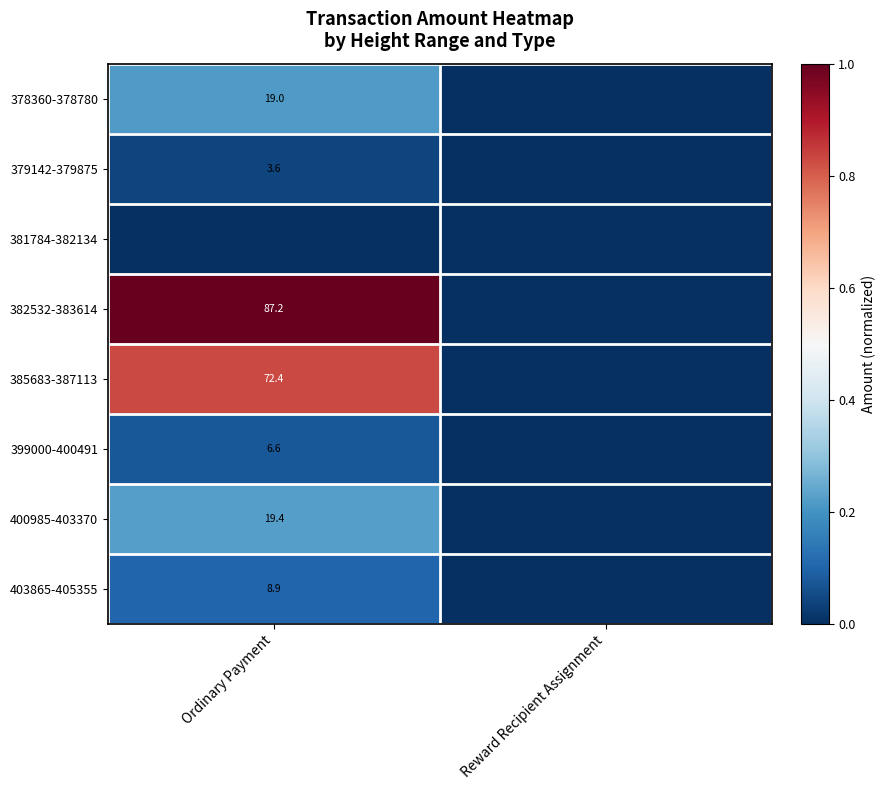

Which has a higher value, Reward Recipient Assignment or Ordinary Payment?

Ordinary Payment